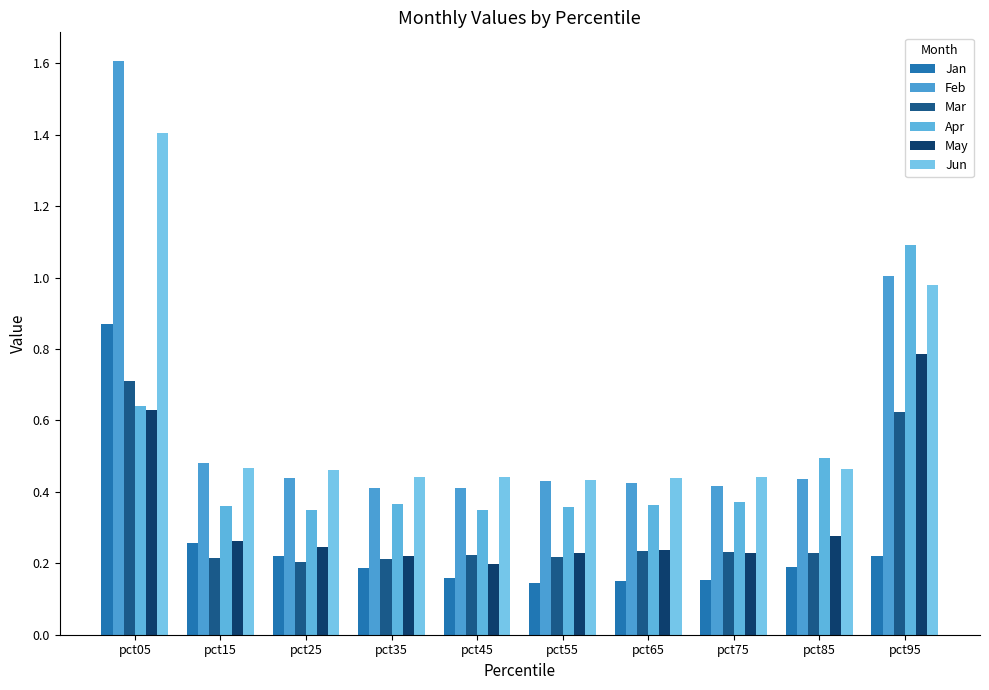

Count the number of categories in the chart.

10